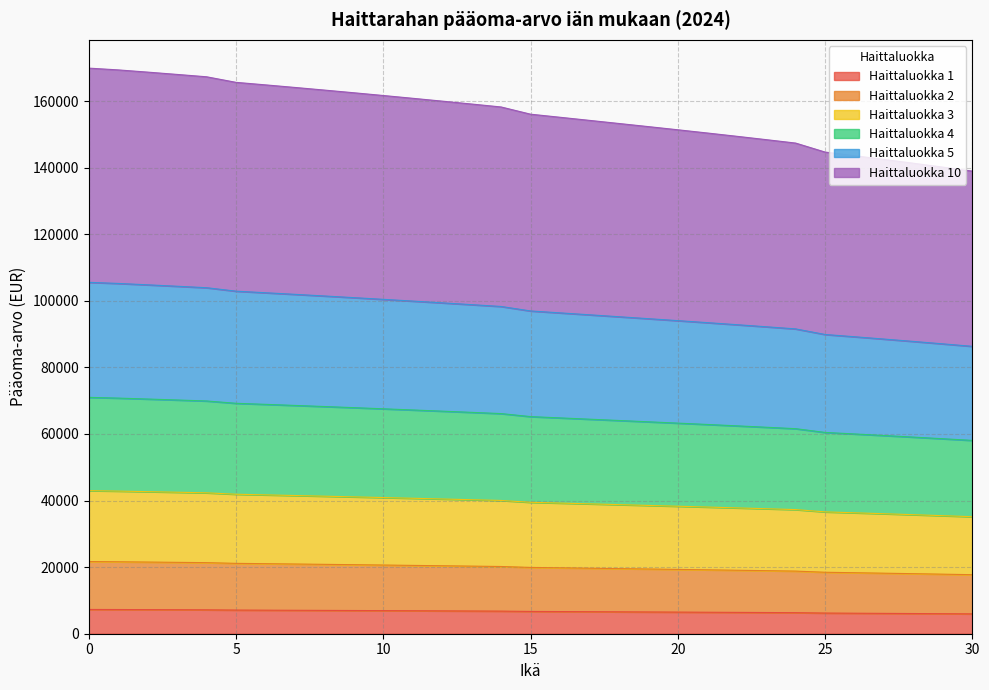

What is the highest value of the Haittaluokka 1 series?

7290.8